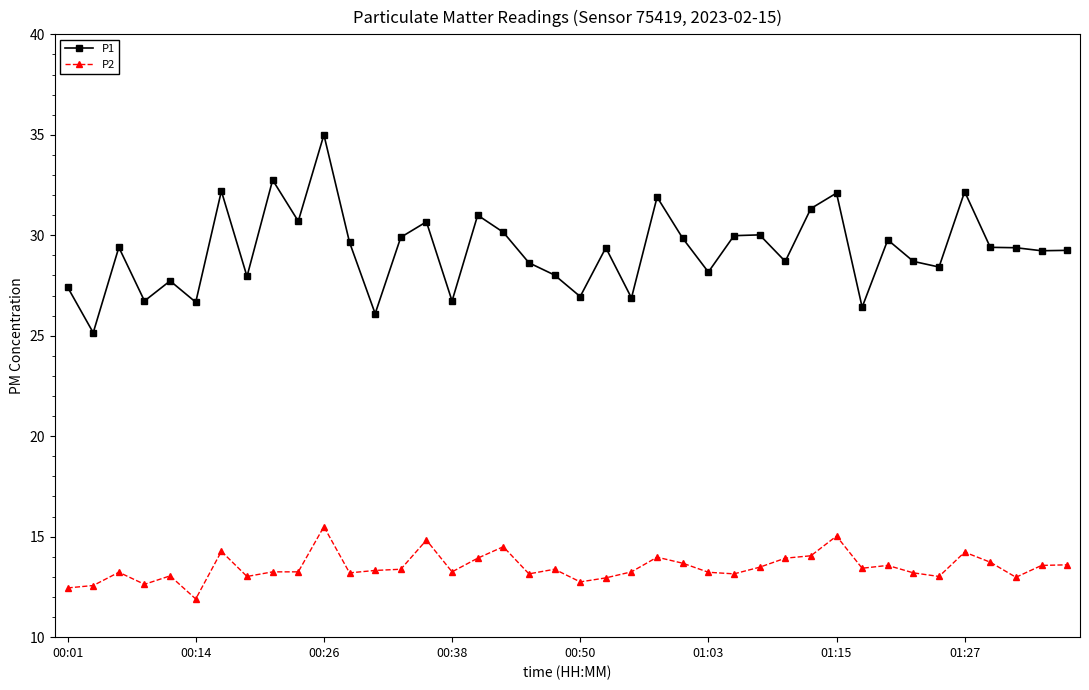

Which series has the largest range (max minus min)?

P1